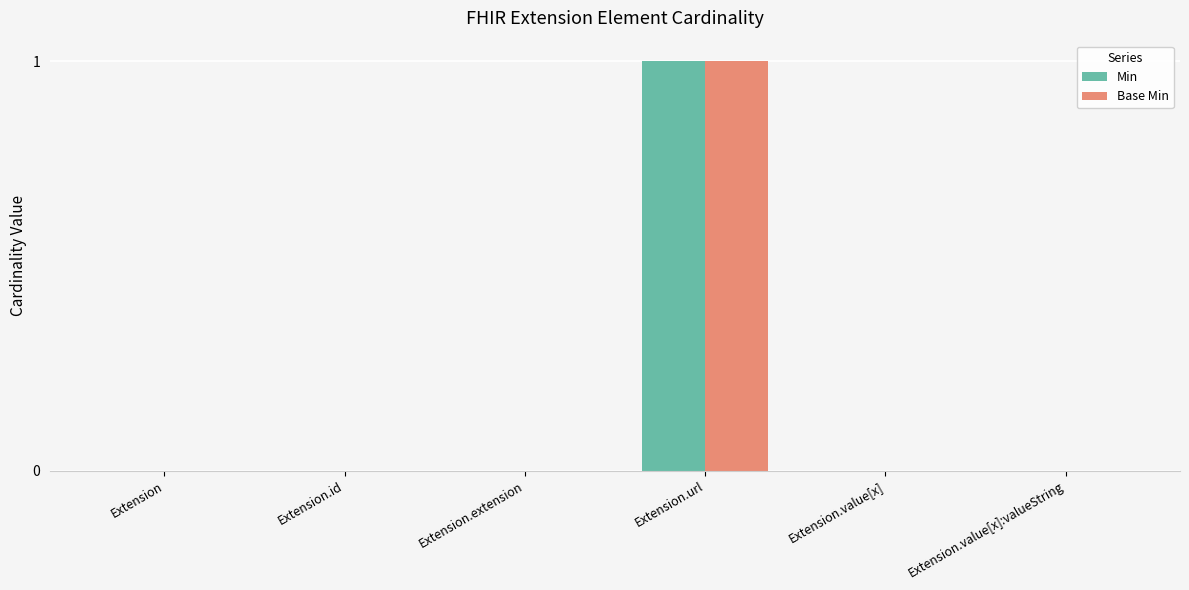

What is the greatest value displayed?

1